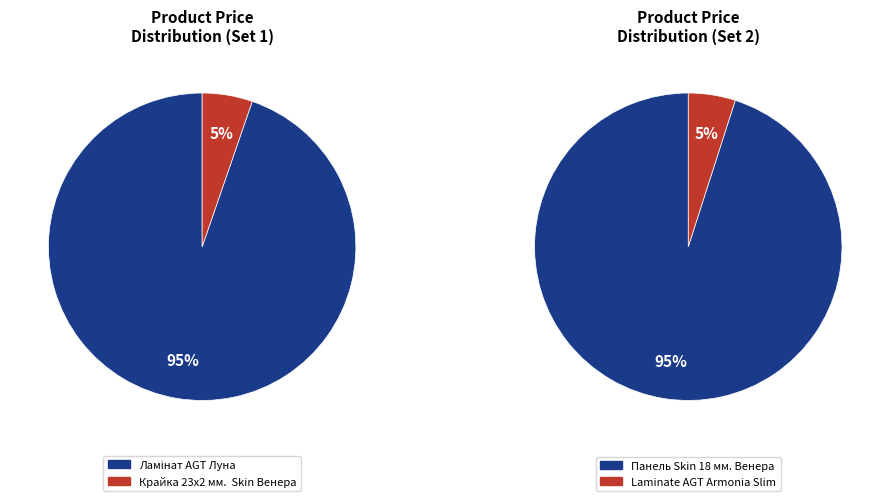

Which slice represents more than half of the pie?

Панель Skin 18 мм. Венера